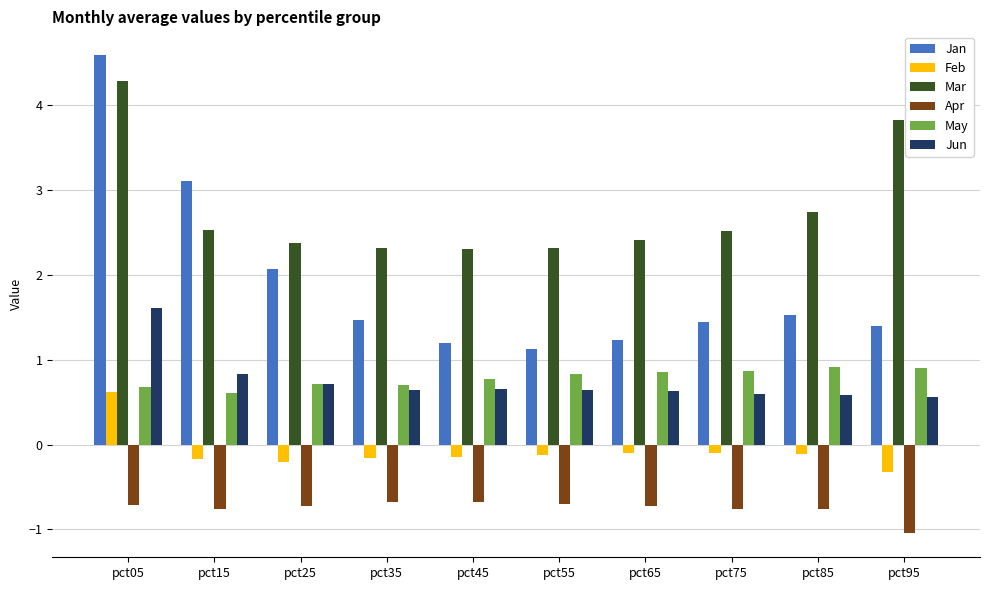

Where is Mar nearest to the value 3?

pct85